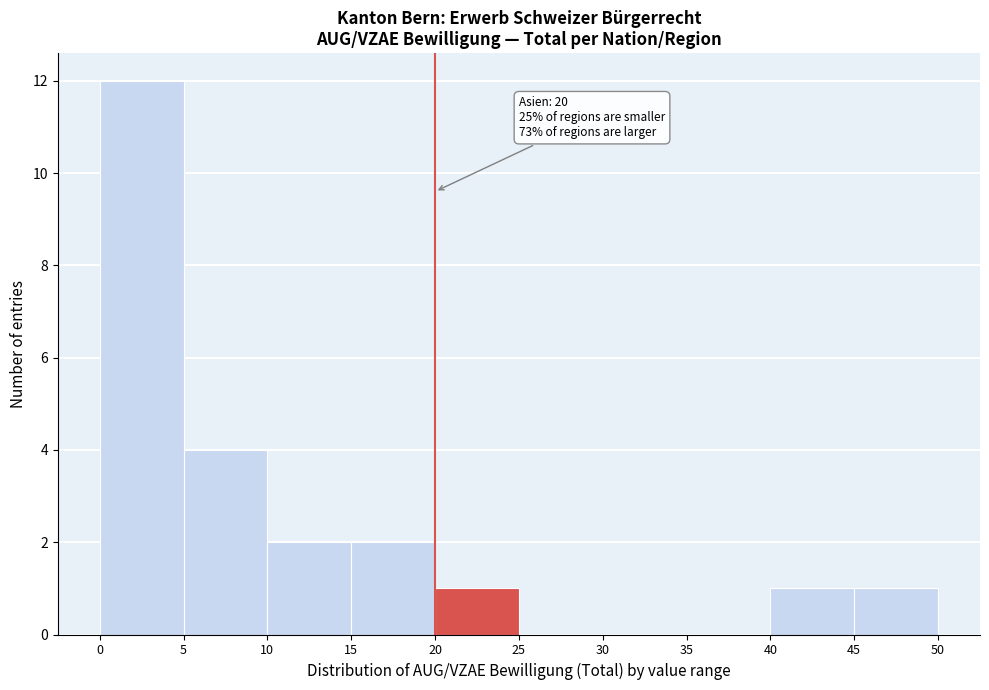

Over which range of the x-axis is the bar tallest?

0 to 5